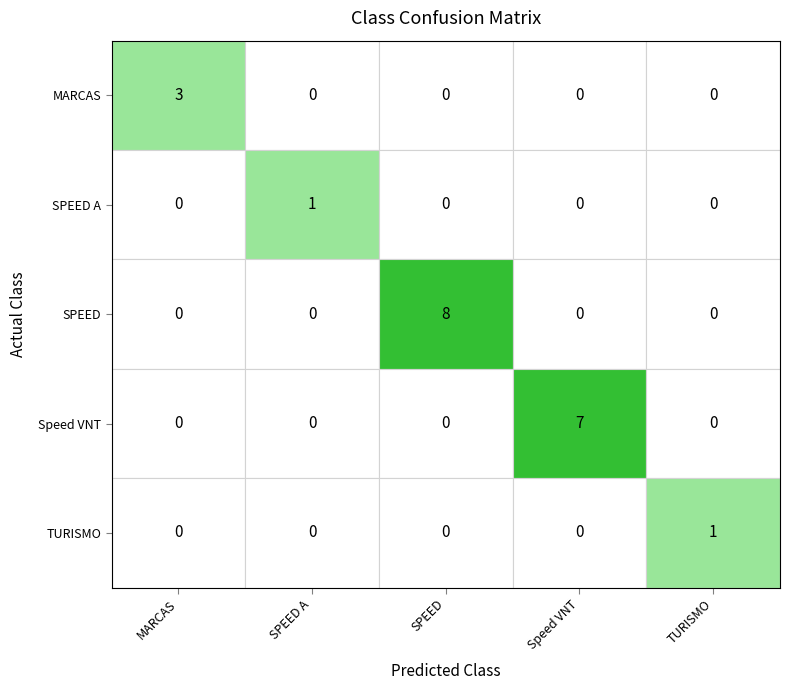

Between SPEED A and Speed VNT, which is larger?

SPEED A